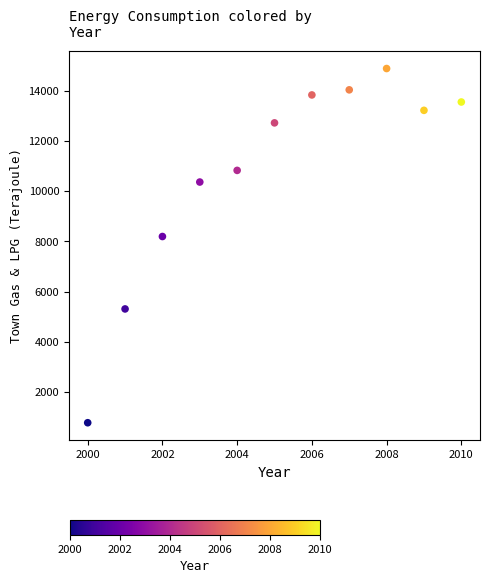

What is the range of Y values (max minus min)?

14104